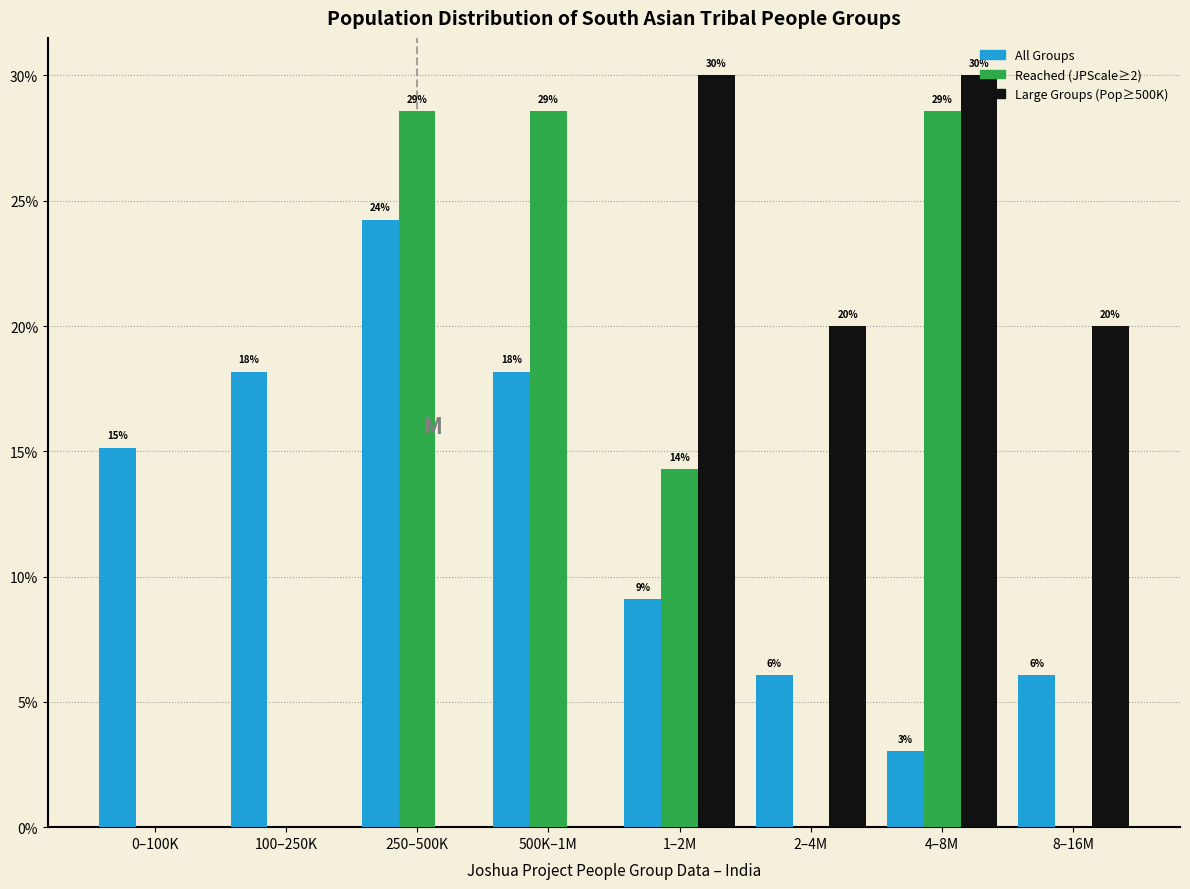

How many groups of bars are there?

8